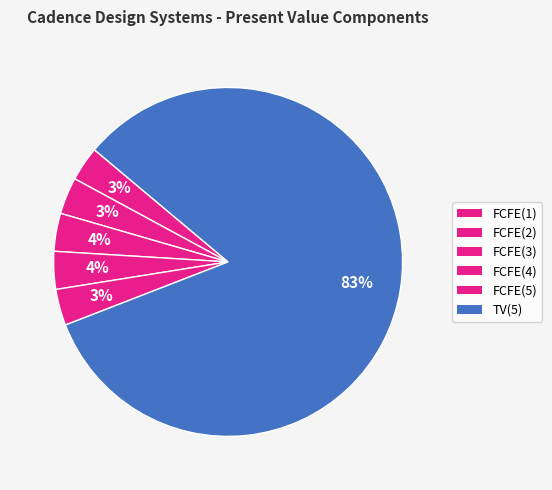

What is the smallest slice in the pie chart?

FCFE(1)